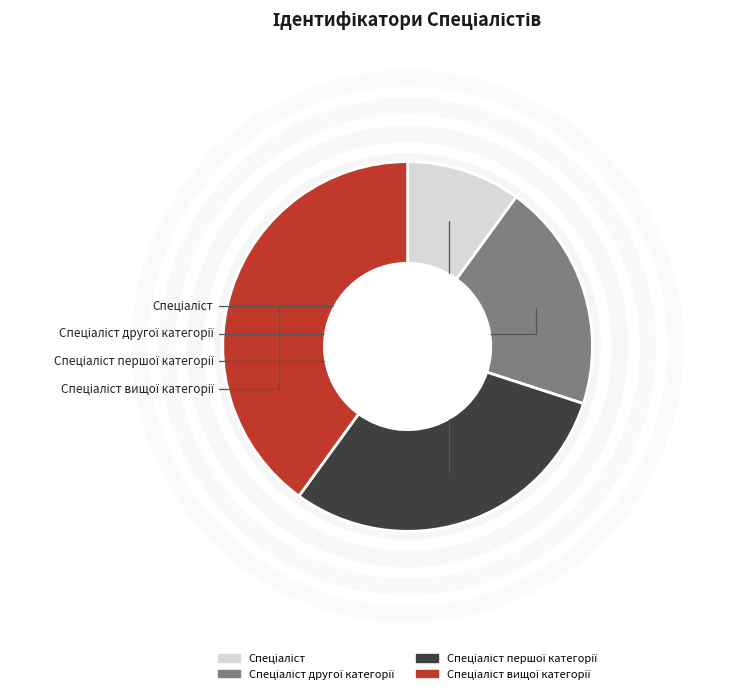

Is there a majority slice in this chart?

No